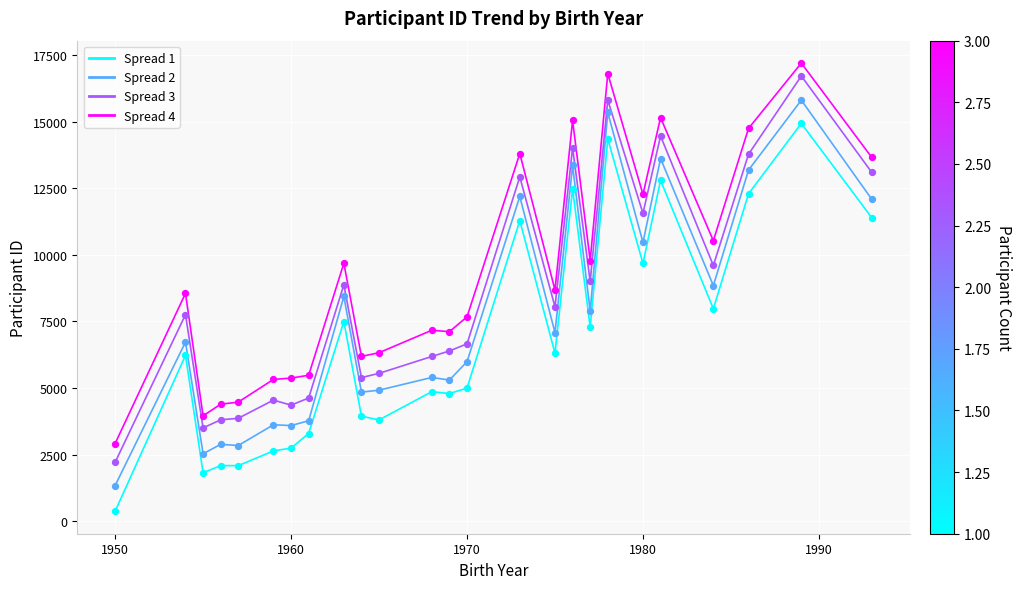

What is the maximum value shown in the chart?

17194.2